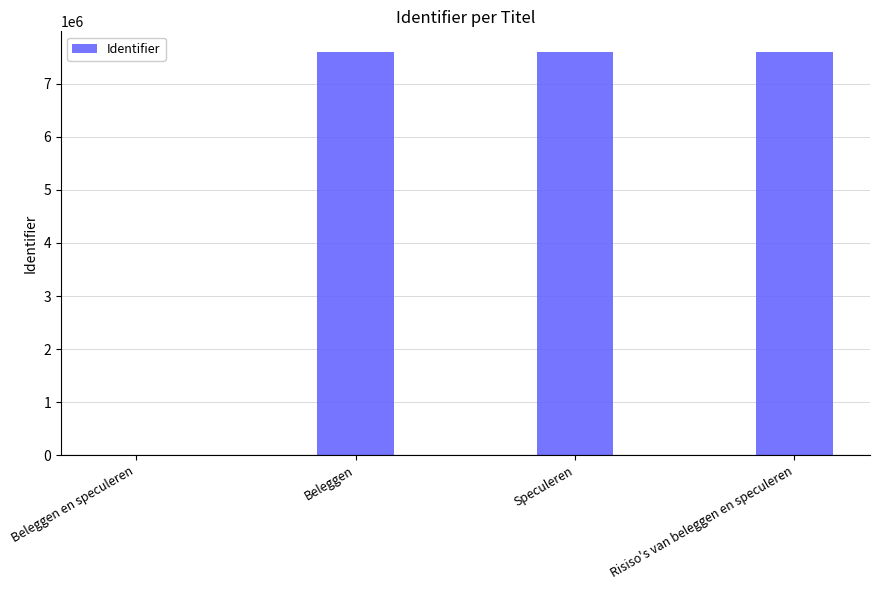

True or false: the data shows 7608027 at Risiso's van beleggen en speculeren.

True